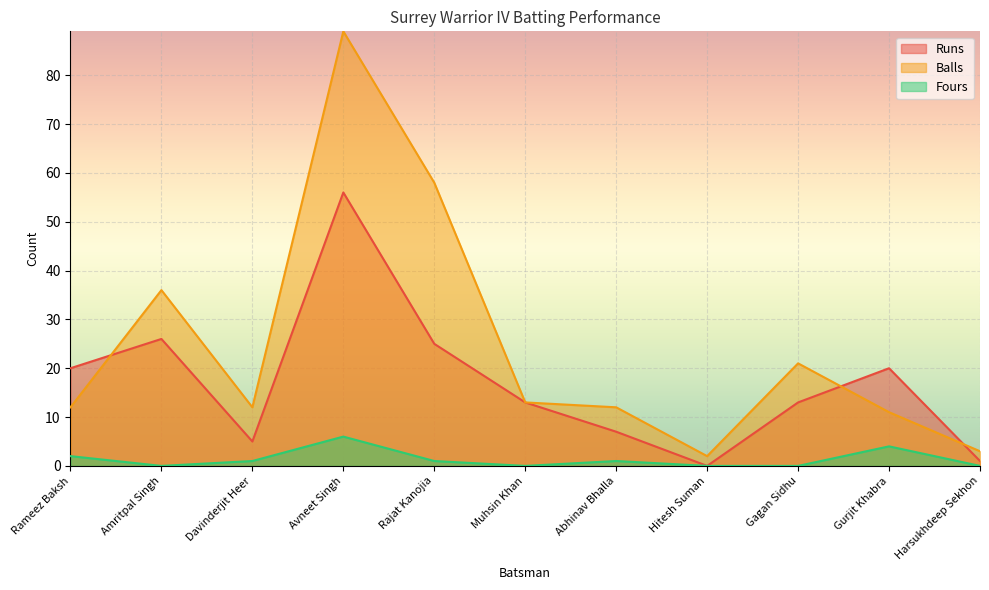

How many lines are shown in the chart?

3